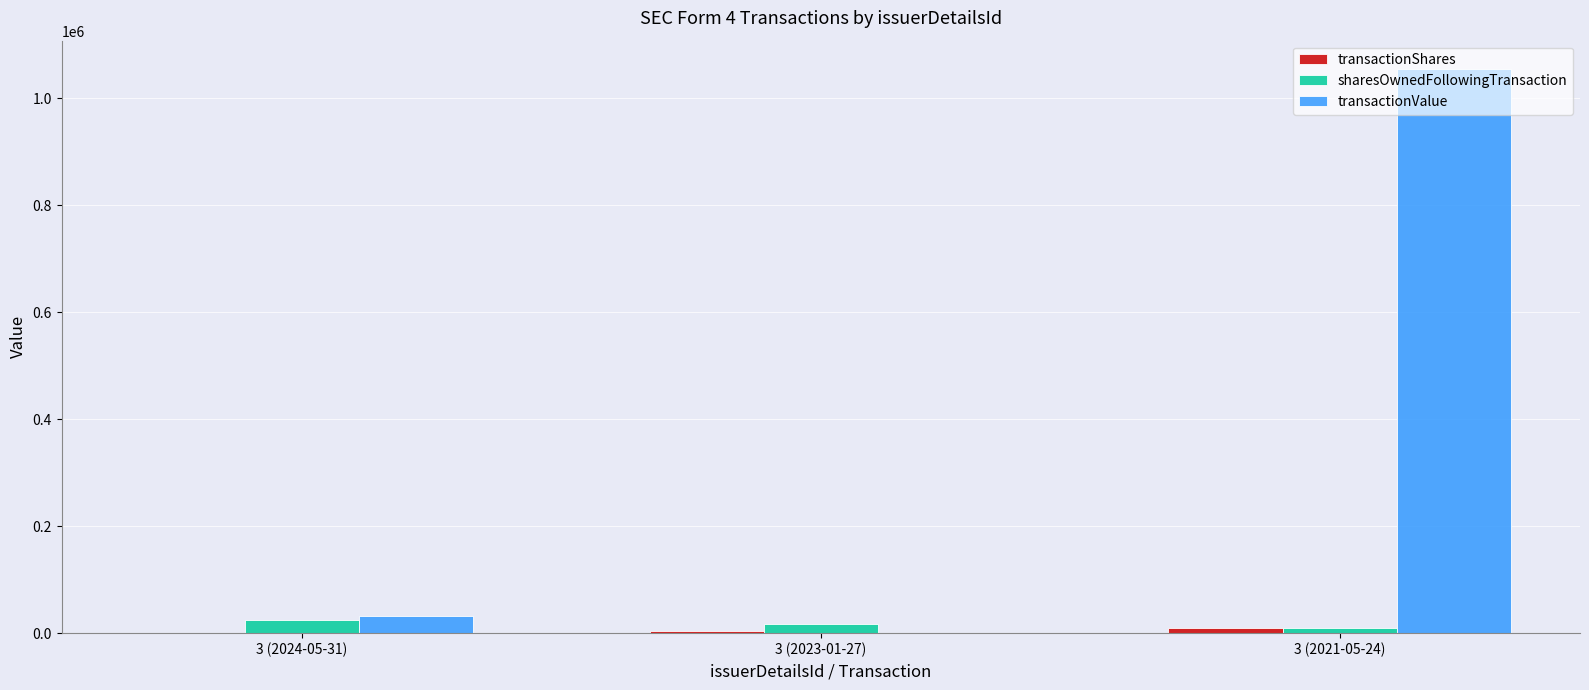

The value of transactionValue at 3 (2021-05-24) is 1055000. True or false?

True